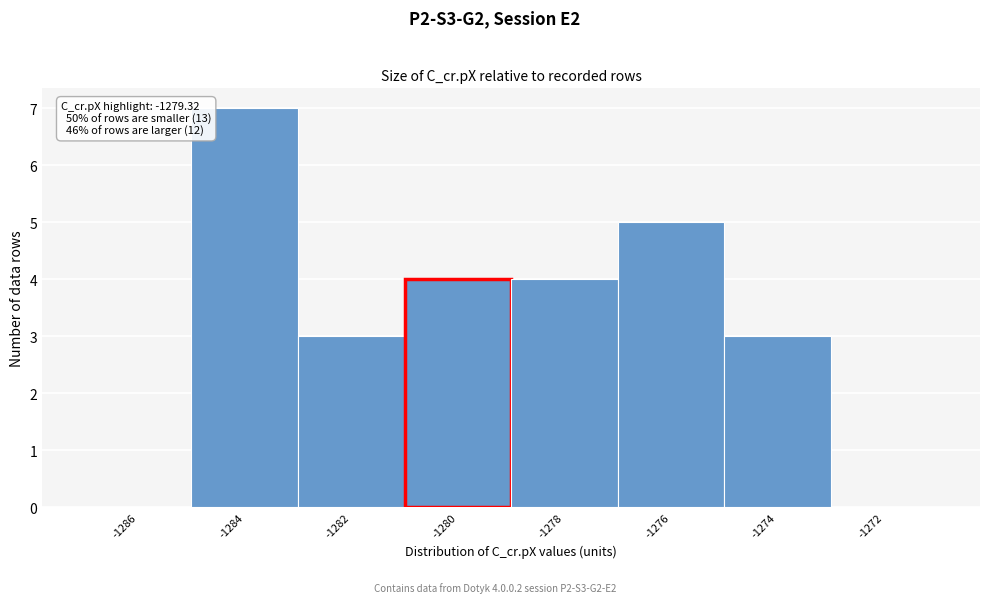

Reading right to left, extract all data points from this chart.

-1272=0	-1274=3	-1276=5	-1278=4	-1280=4	-1282=3	-1284=7	-1286=0